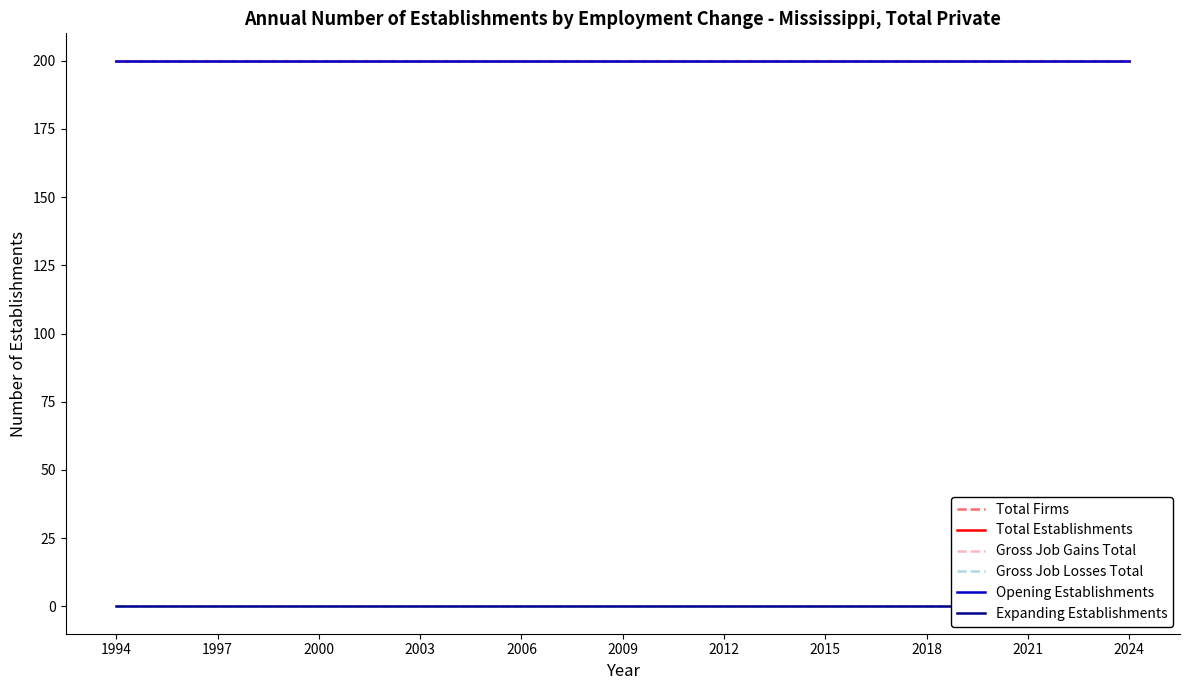

What is the label of the 6th point from the left?

2009